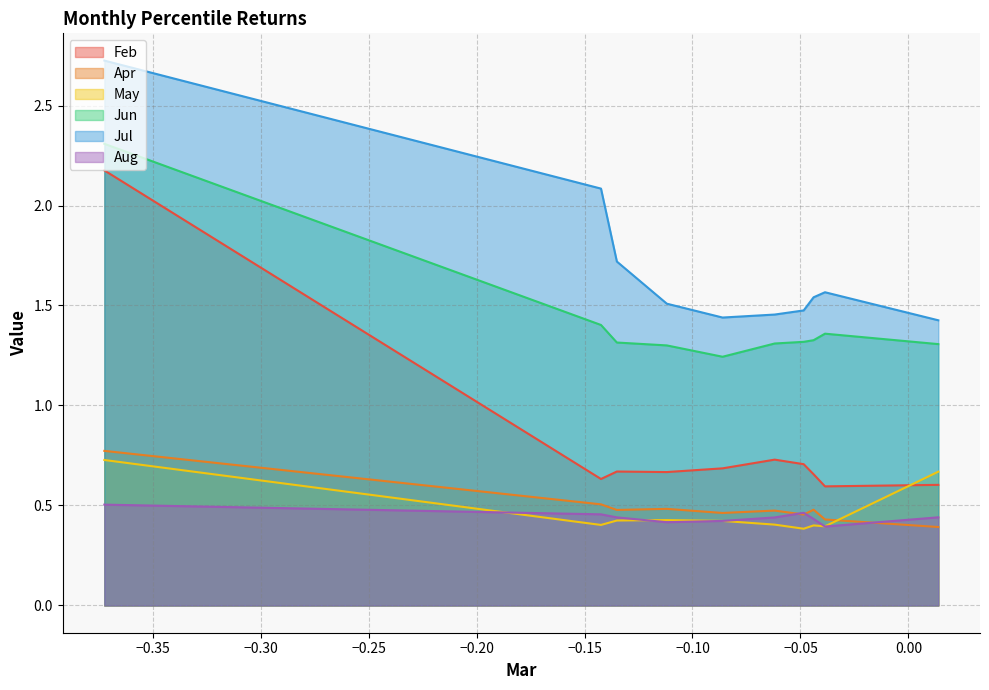

At which category does Aug reach its first local peak?

pct65